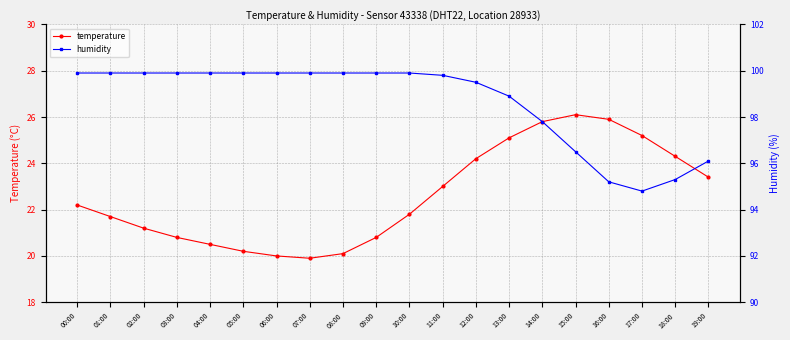

What are all the series names shown in the legend?

temperature, humidity